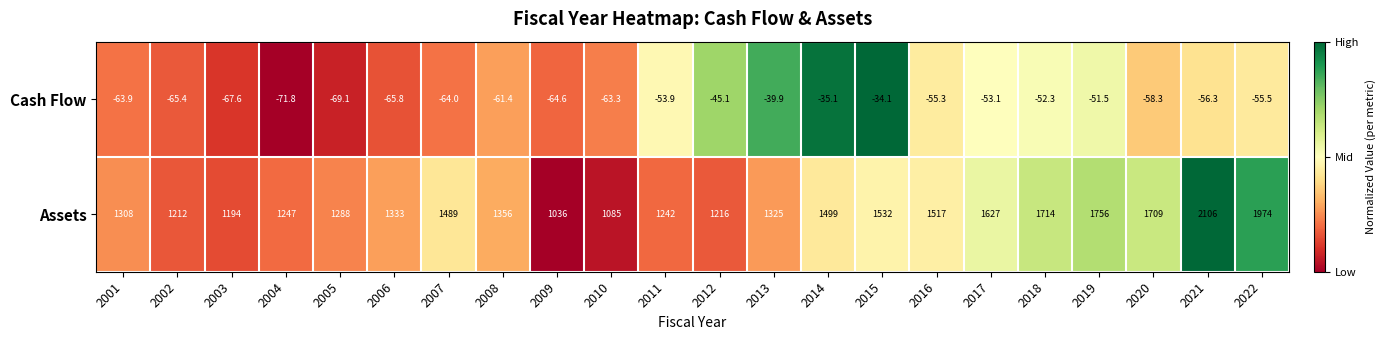

List the series in order of their overall mean, lowest first.

Cash Flow, Assets